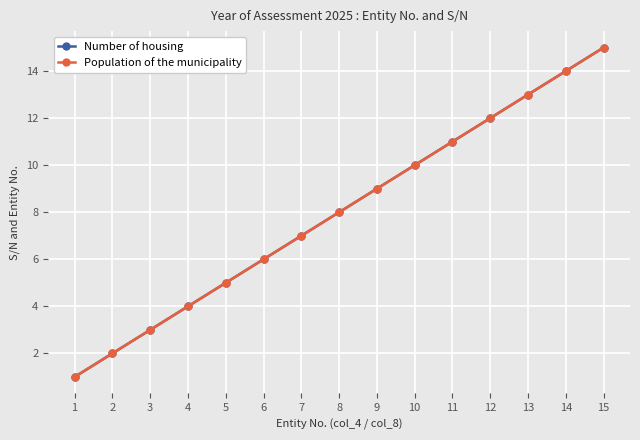

At which category is the sum across all series the highest?

15